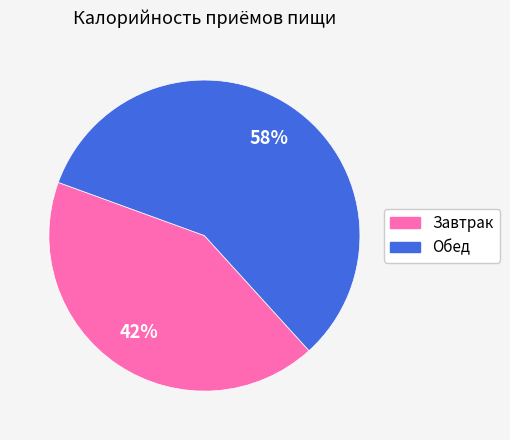

Do Завтрак and Обед together represent more than half of the pie?

Yes